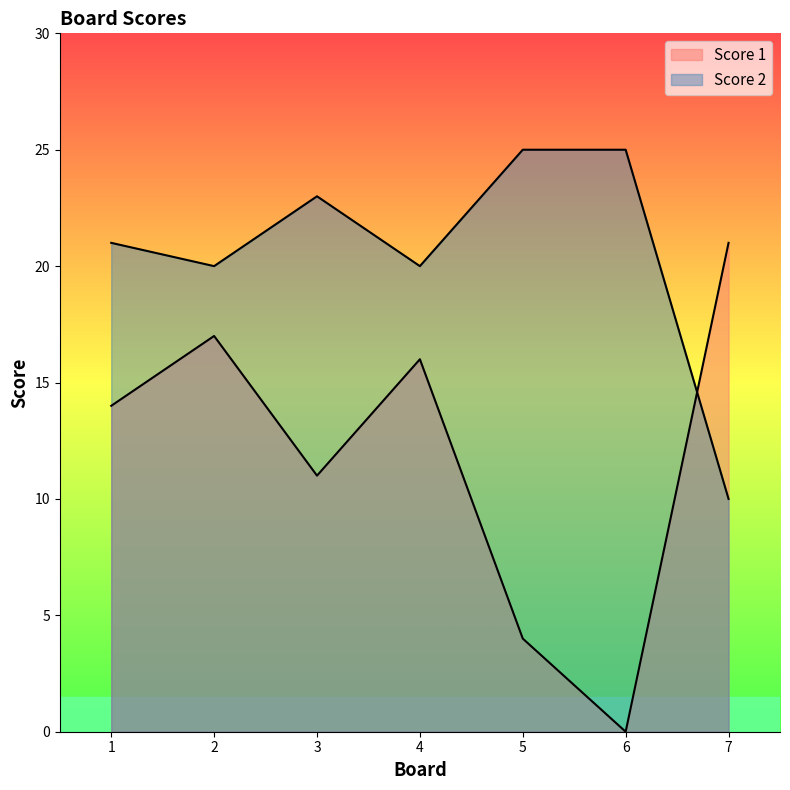

At which category does the chart reach its peak across all series?

5